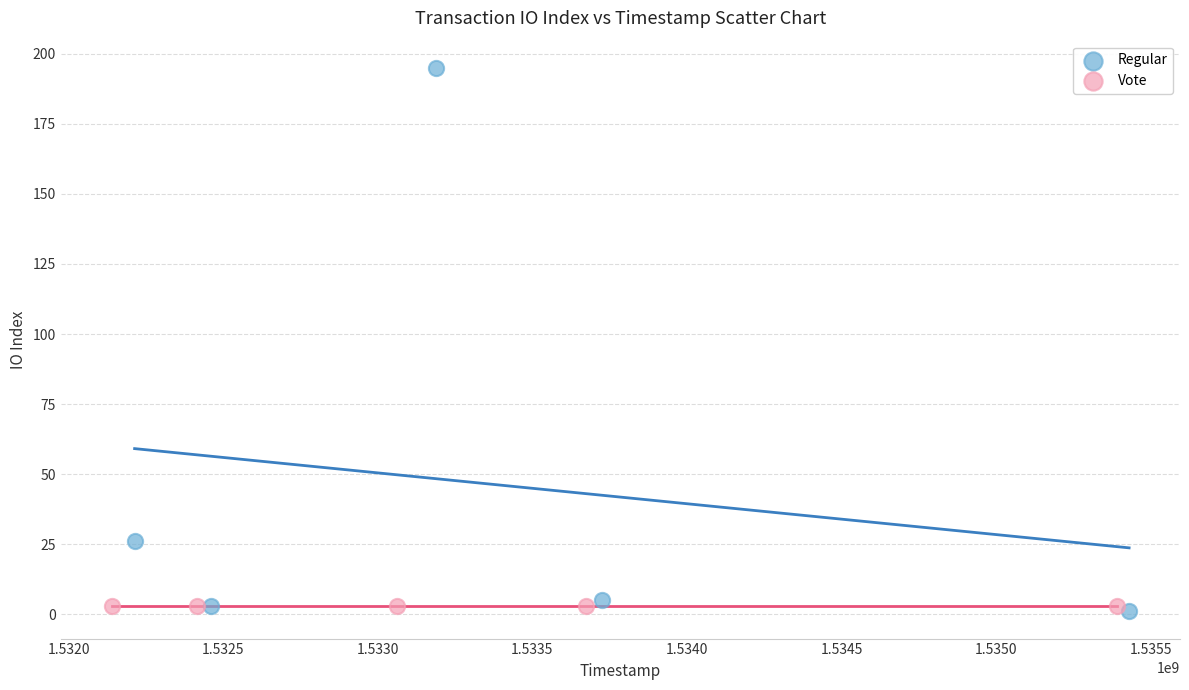

Which series contains the highest Y value?

Regular